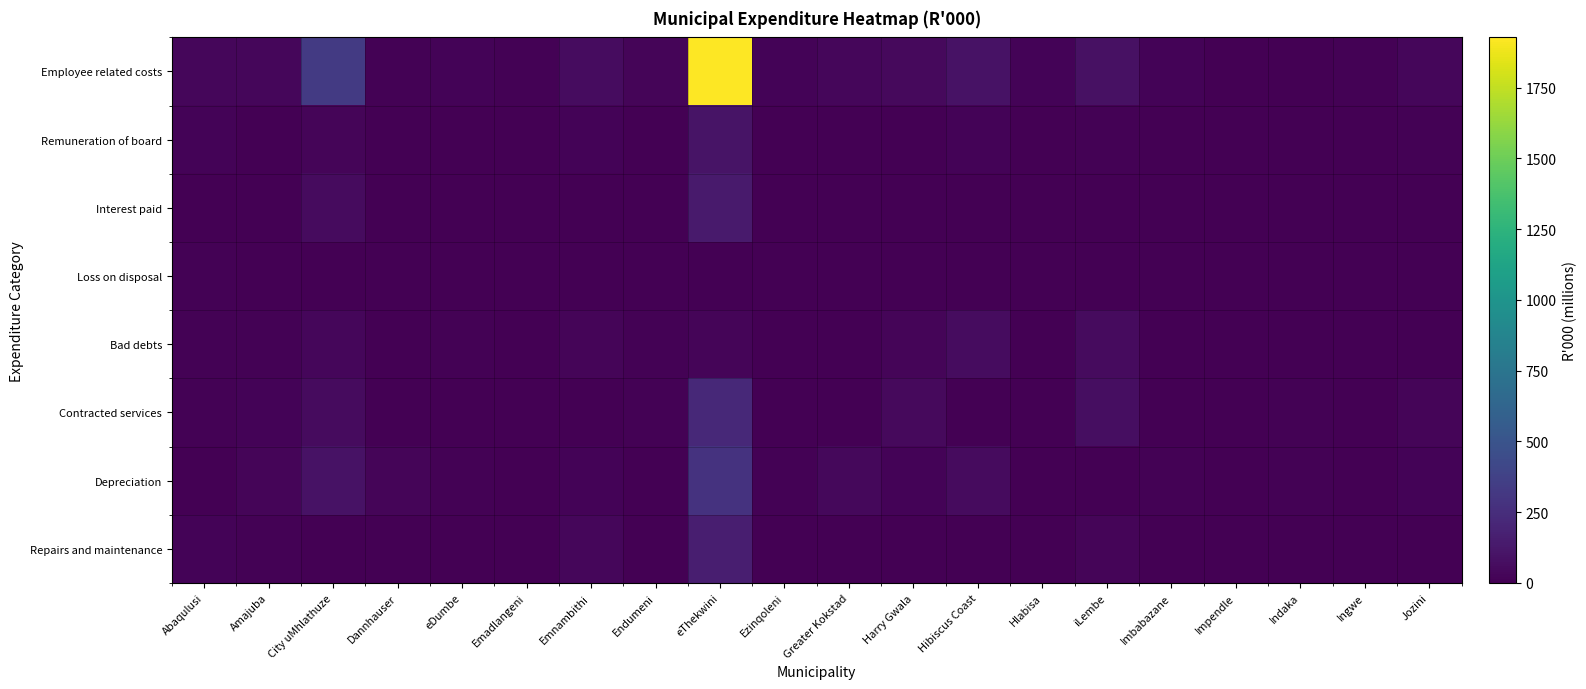

Which series has the largest total across all categories?

Employee related costs